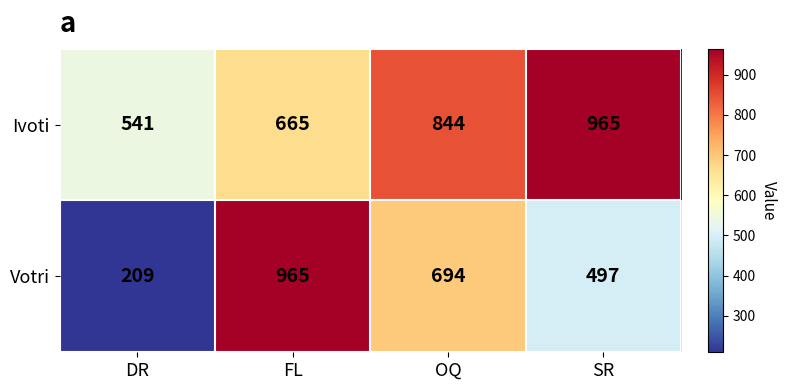

Reading left to right, extract all data points from this chart.

Ivoti: DR=541	FL=665	OQ=844	SR=965
Votri: DR=209	FL=965	OQ=694	SR=497